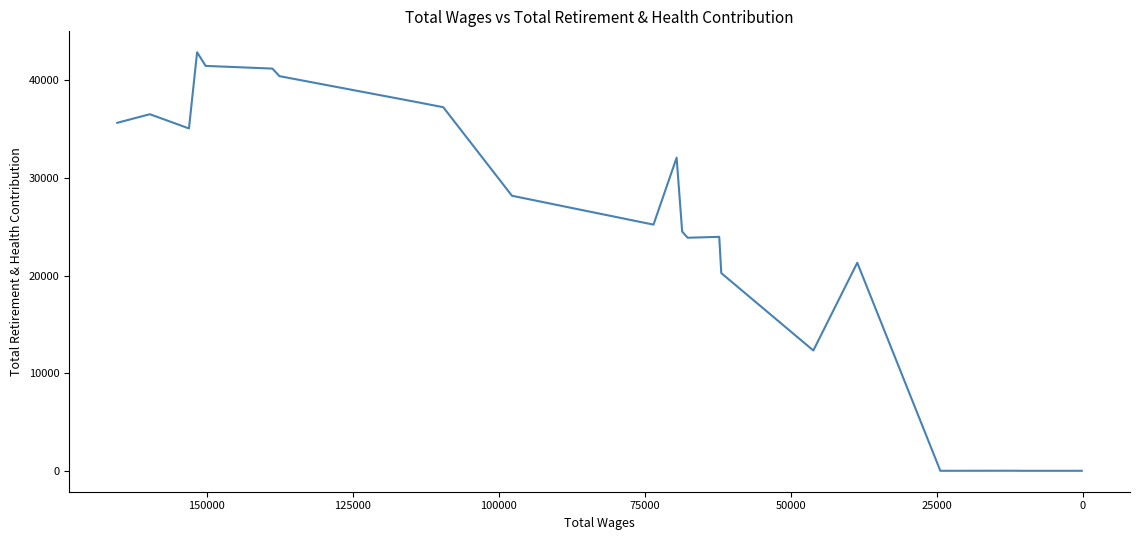

How many distinct data groups are displayed?

1